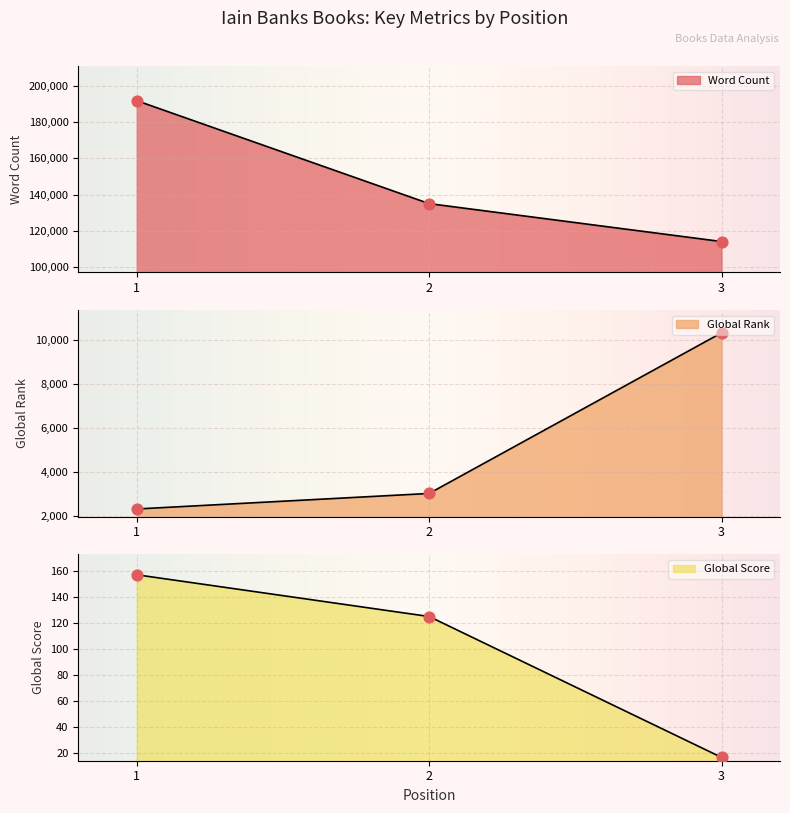

At which category is the sum across all series the highest?

1